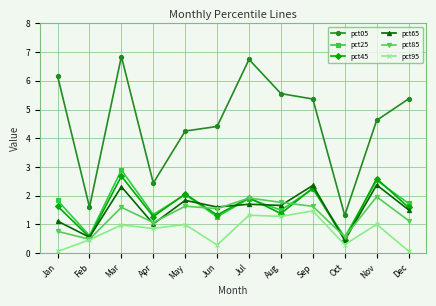

What is the average value of the pct85 series?

1.3